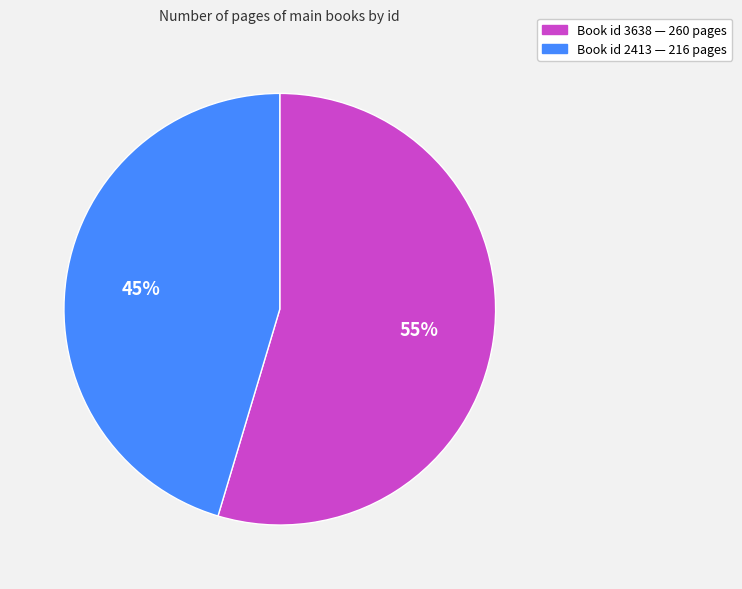

To the nearest percent, what is the average slice percentage?

50%